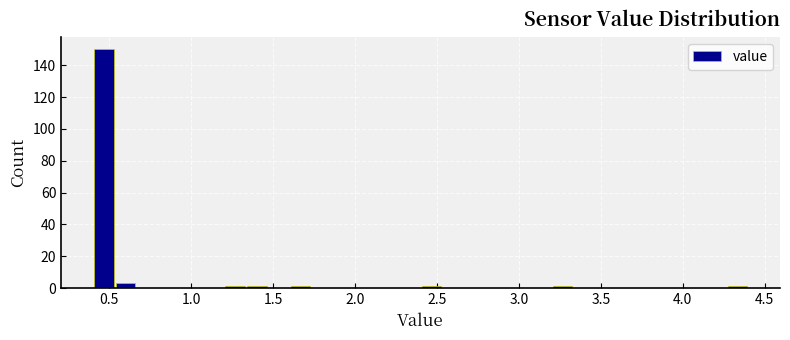

Read against the x-axis, roughly where is the centre of the tallest bar?

0.45